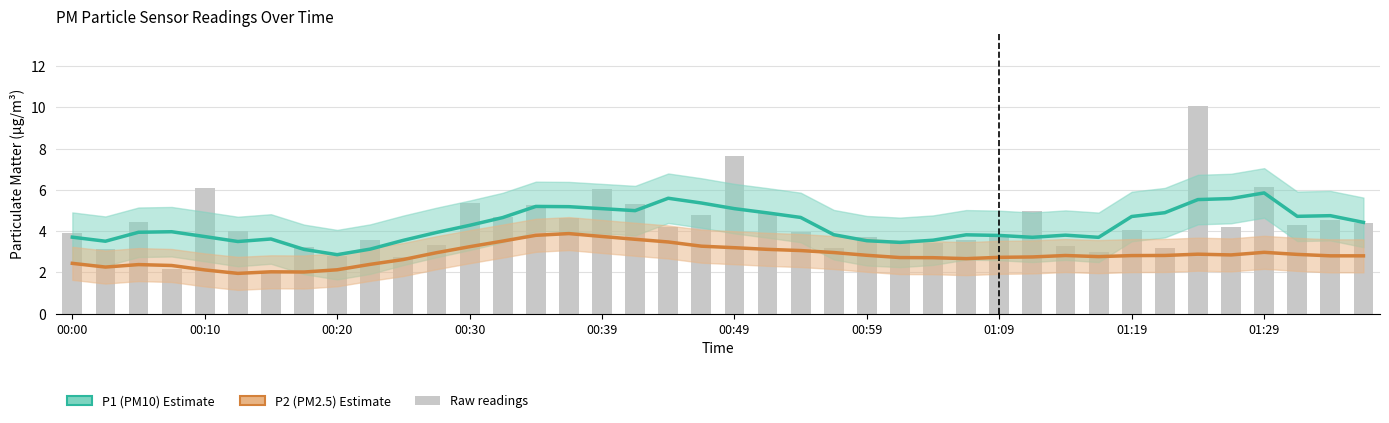

How many groups of bars are there?

40